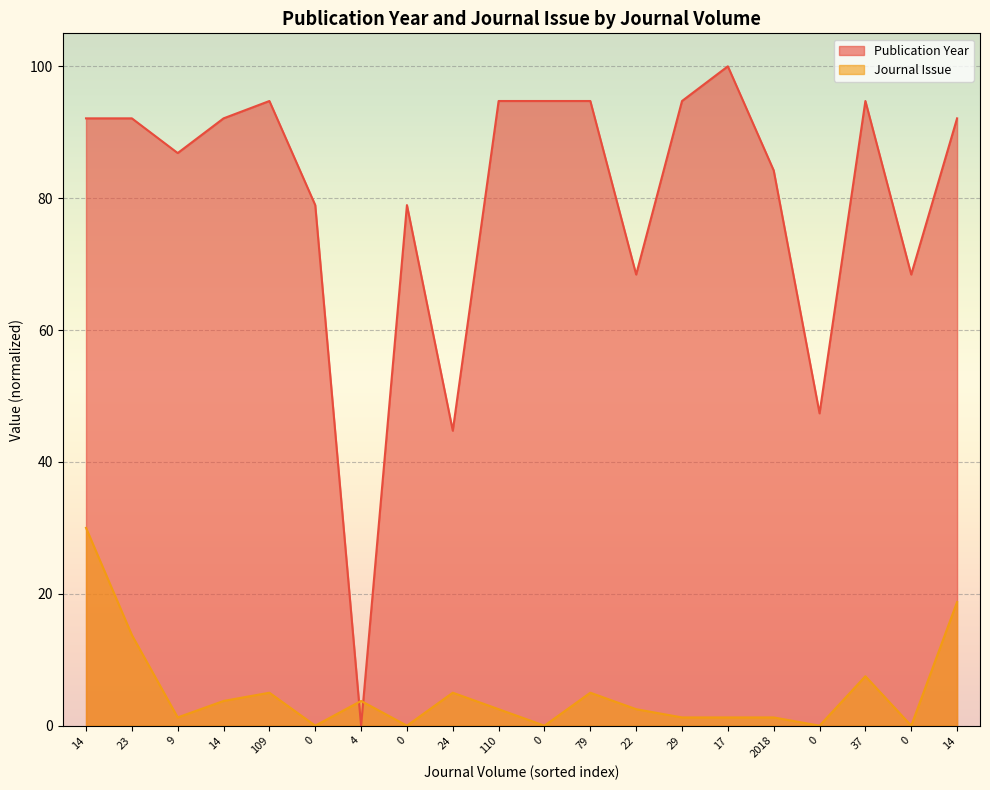

What is the label of the 2nd point from the left?

23